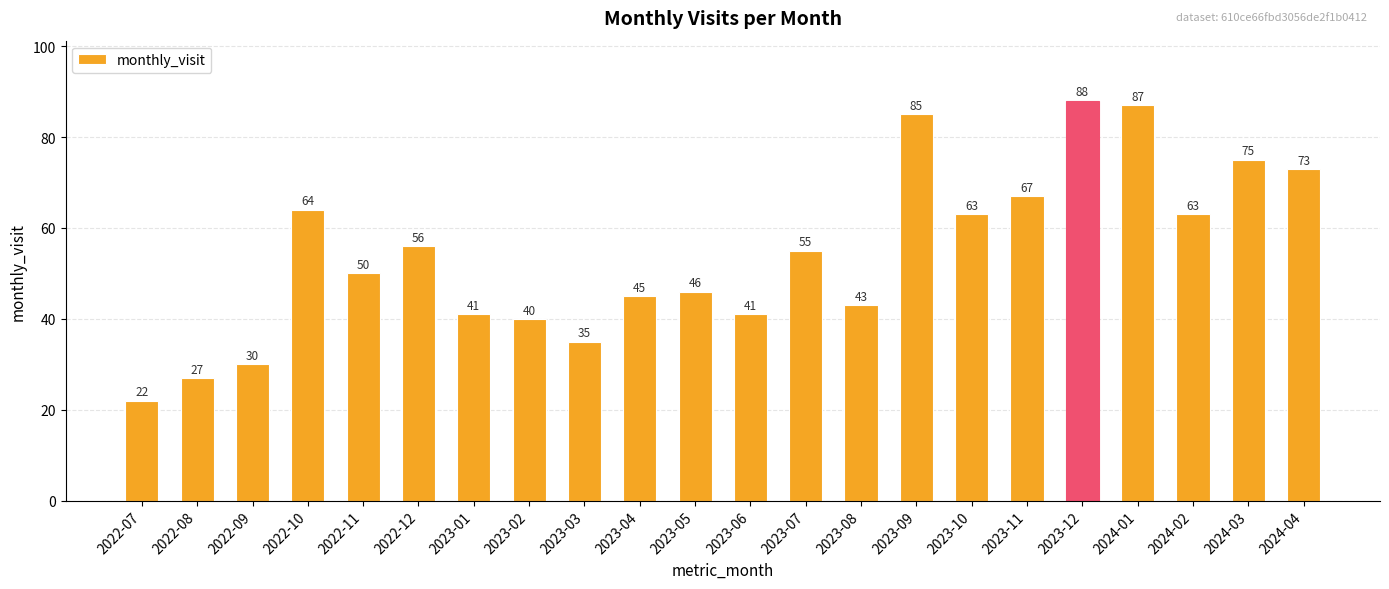

How many bars are there in total?

22